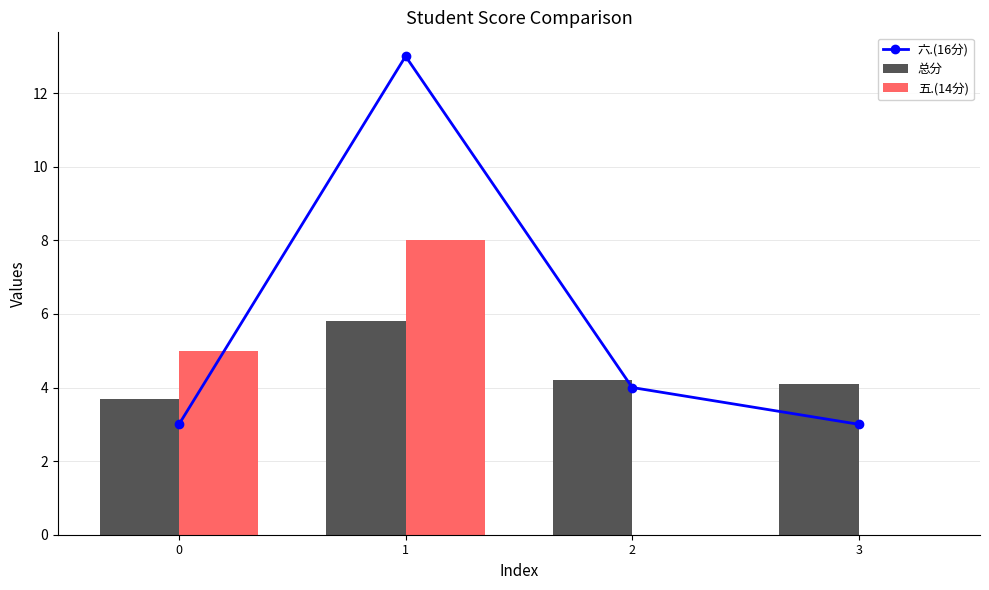

At which category is the sum across all series the highest?

1